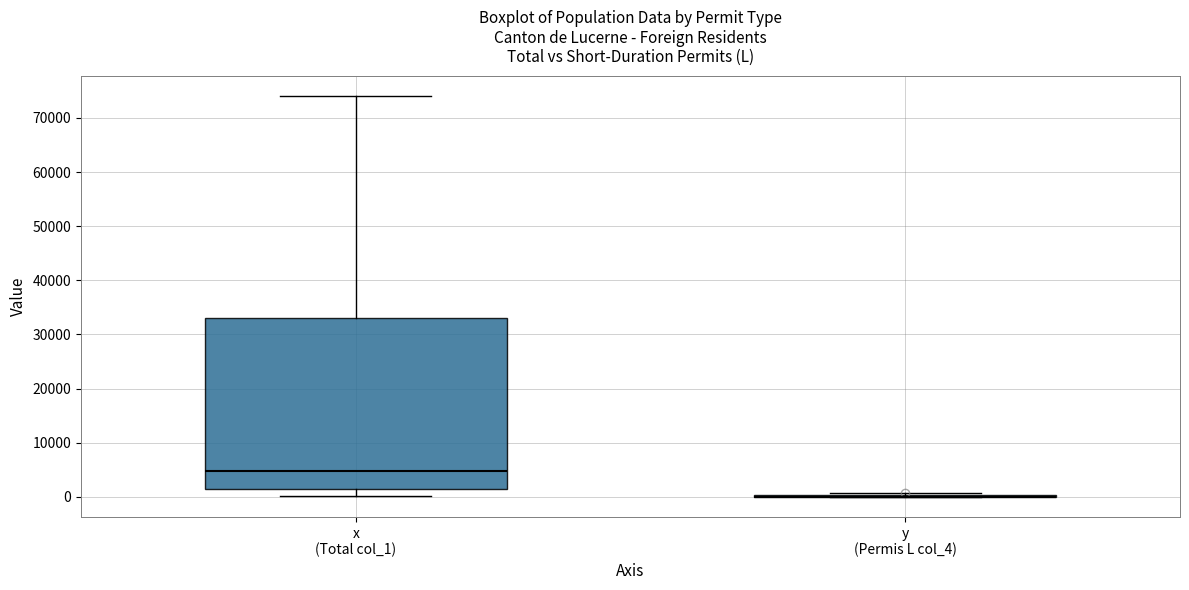

Reading left to right, read every box against the y-axis: the position of its median line, the range the box covers, and the ends of its whiskers. The values are not printed on the chart, so give them approximately, as read against the axis.

x (Total col_1): median 5000, box 1000 to 33000, whiskers 0 to 74000
y (Permis L col_4): box collapsed to a line at 0, whiskers 0 to 1000